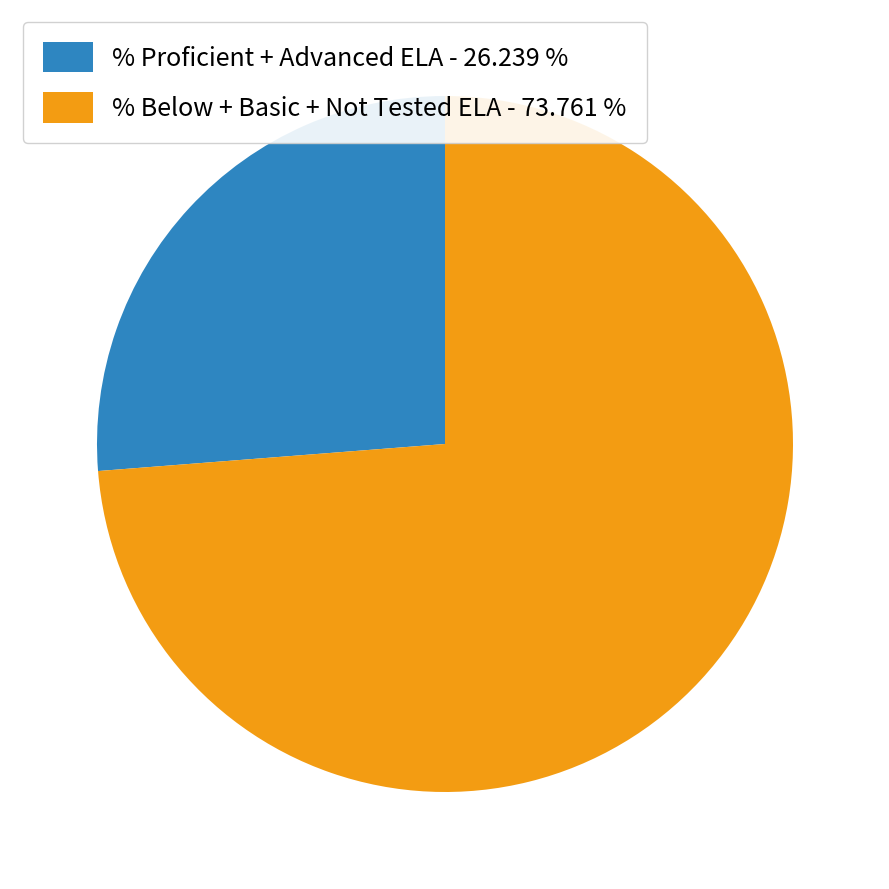

Count the number of slices in the pie.

2